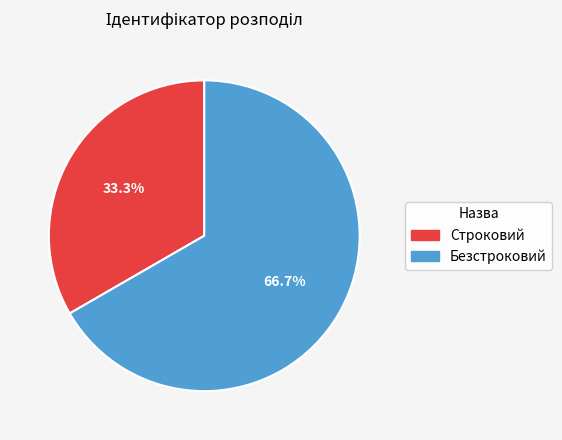

True or false: Безстроковий accounts for 54% of the total.

False